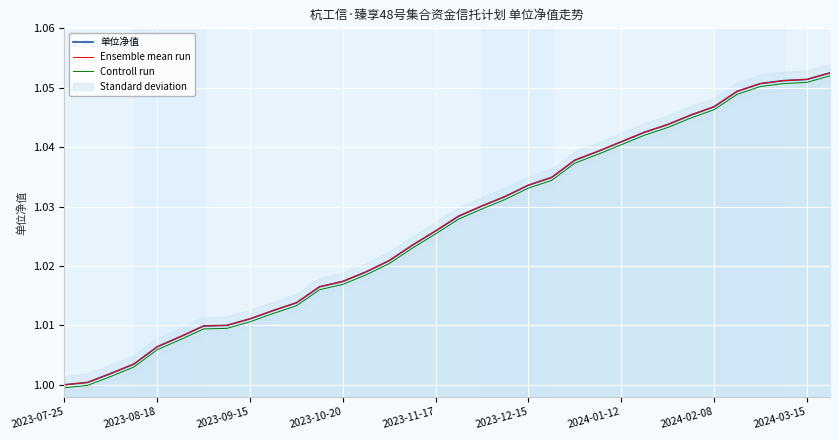

At 2023-08-18, list the series in order from largest to smallest.

单位净值, Ensemble mean run, Controll run